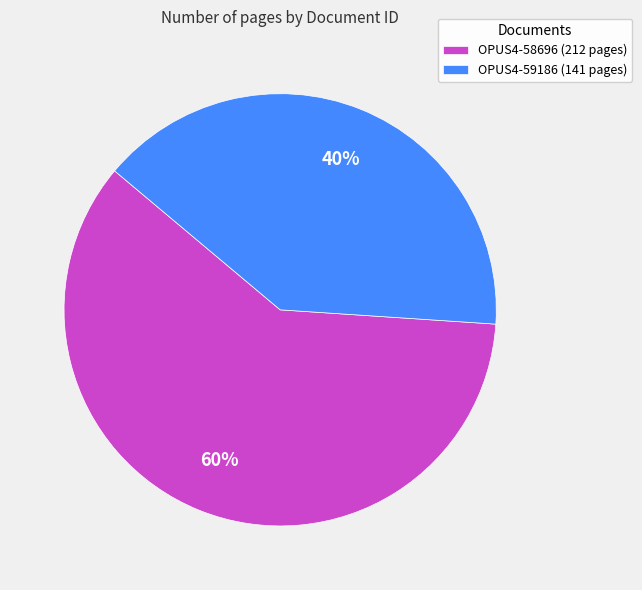

Is it true that OPUS4-58696 is 60% of the pie?

True